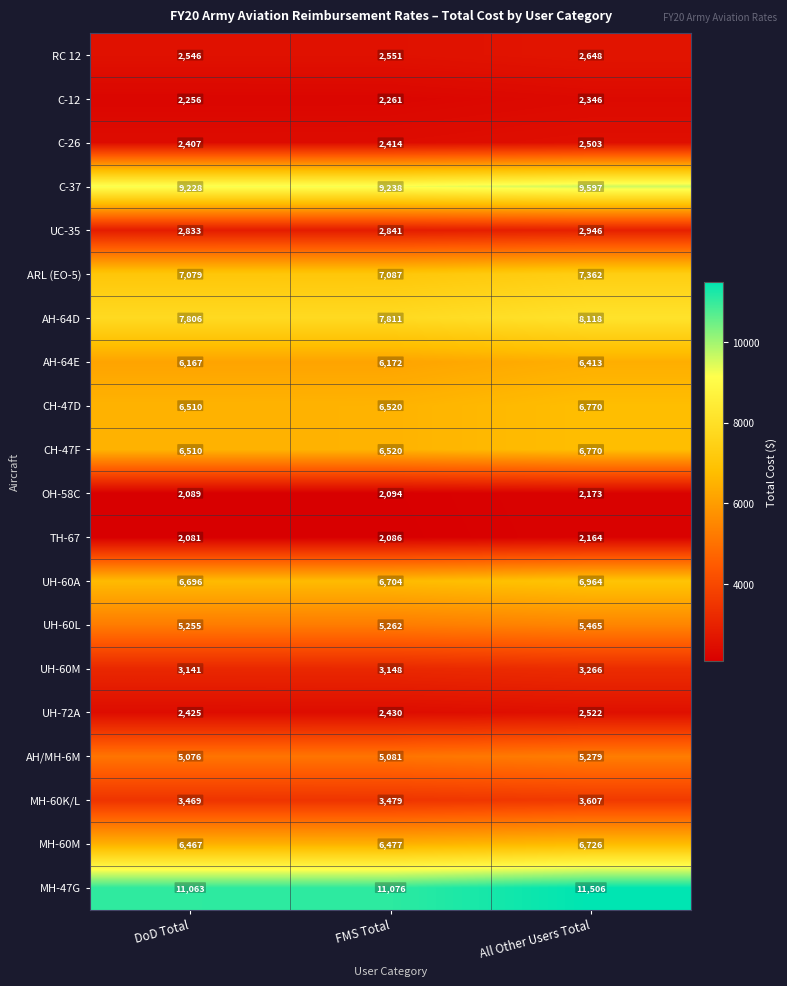

Where is AH-64E nearest to the value 6290?

FMS Total